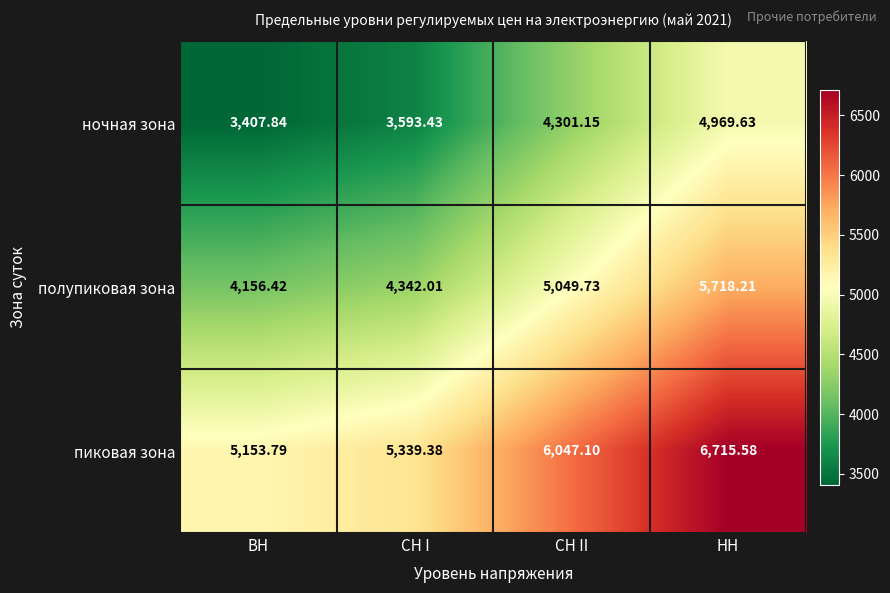

Rank the series at СН I from lowest to highest value.

ночная зона, полупиковая зона, пиковая зона